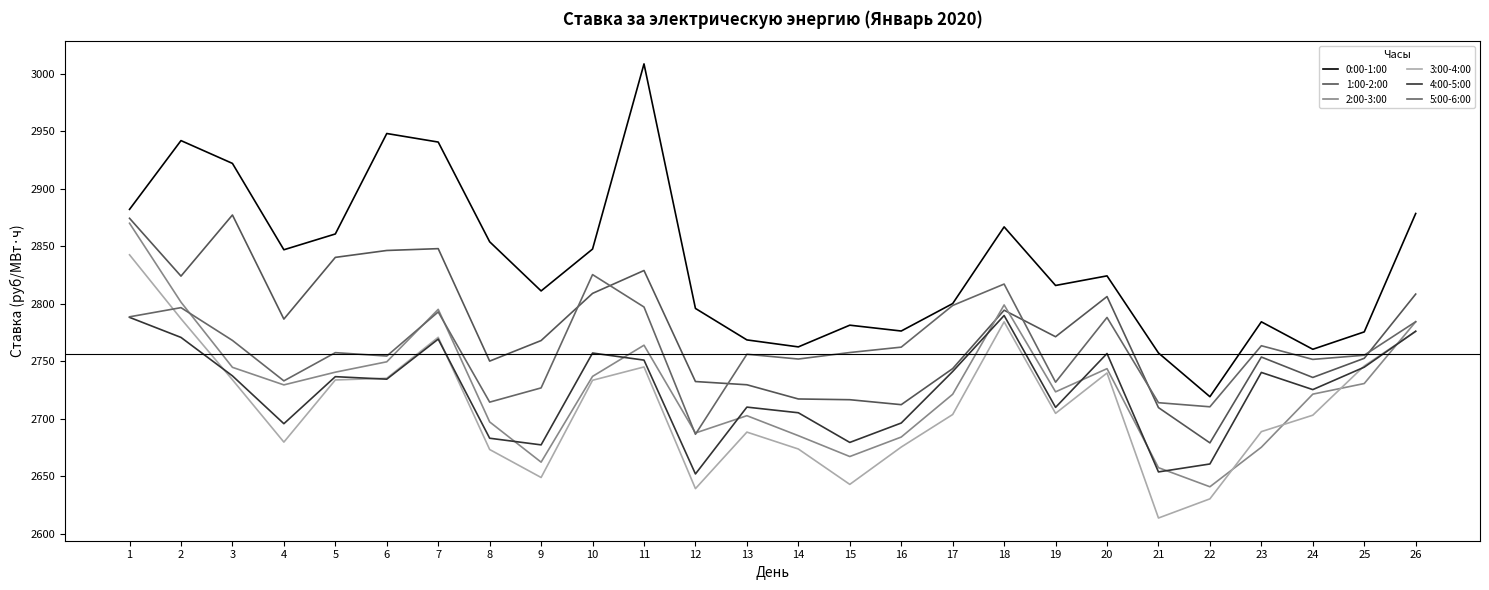

True or false: 0:00-1:00 and 2:00-3:00 intersect in this chart.

False